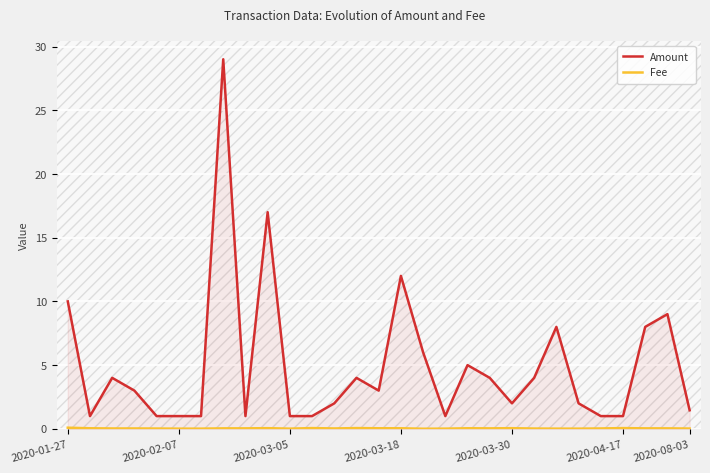

True or false: Fee and Amount cross at least once.

False